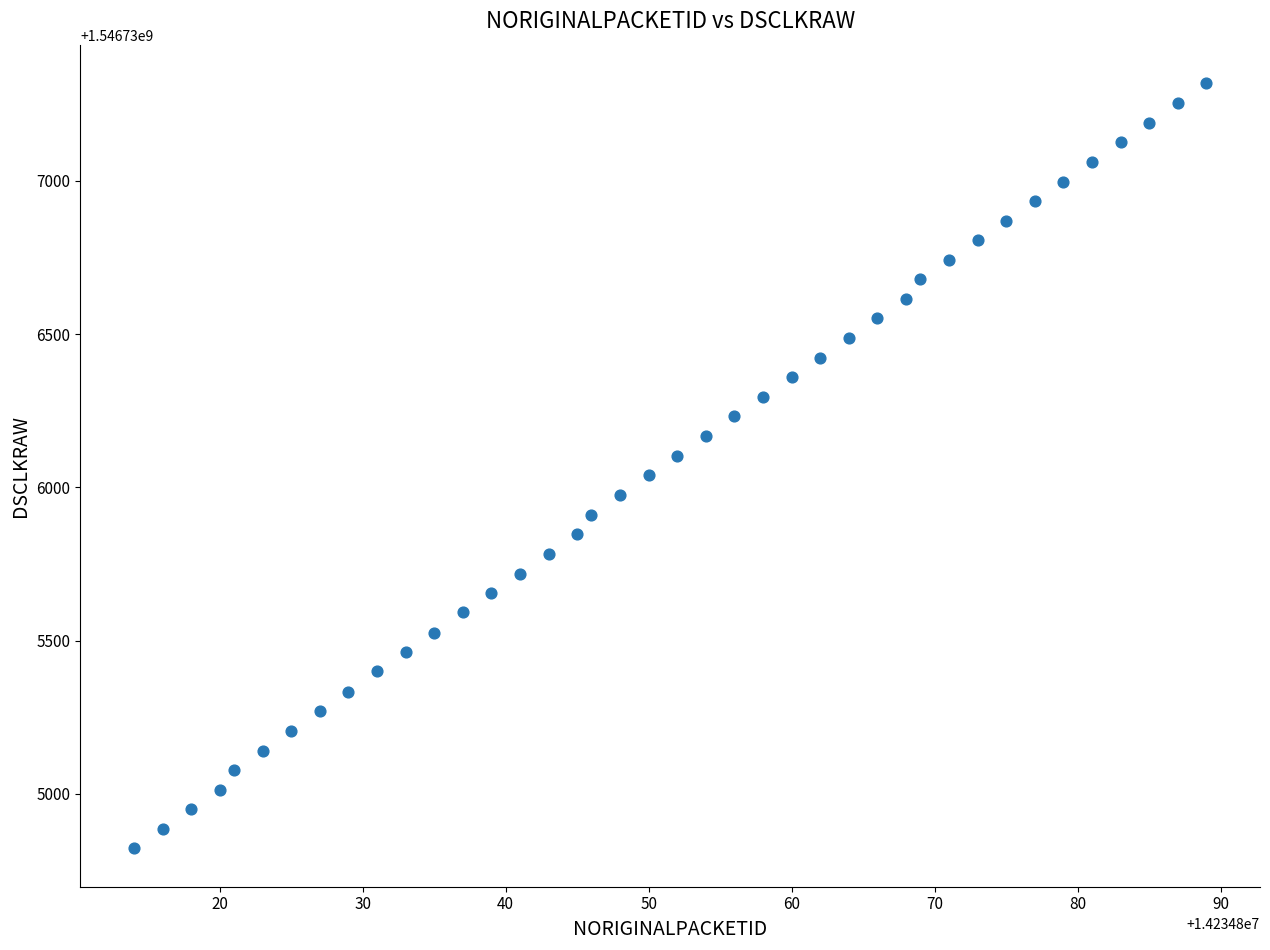

What is the range of X values (max minus min)?

75.0